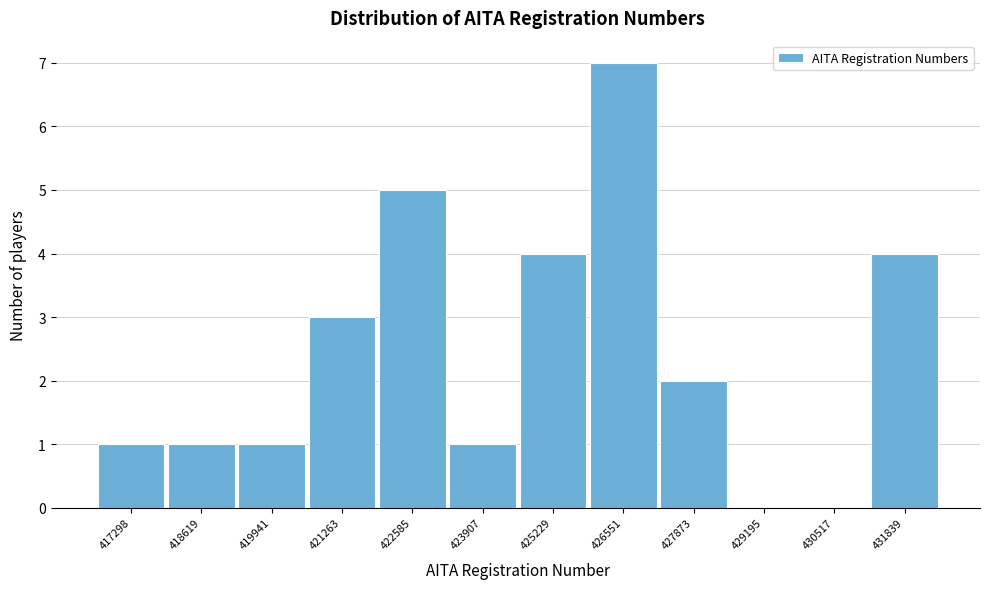

Reading left to right, what are all the values shown in this chart?

417298=1	418619=1	419941=1	421263=3	422585=5	423907=1	425229=4	426551=7	427873=2	429195=0	430517=0	431839=4